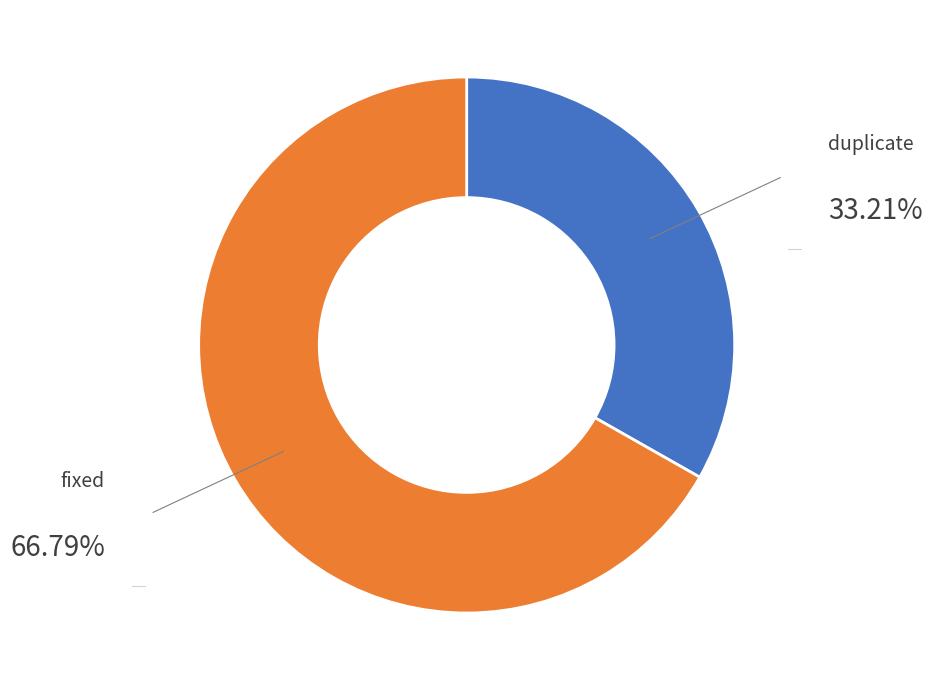

What is the majority slice?

fixed